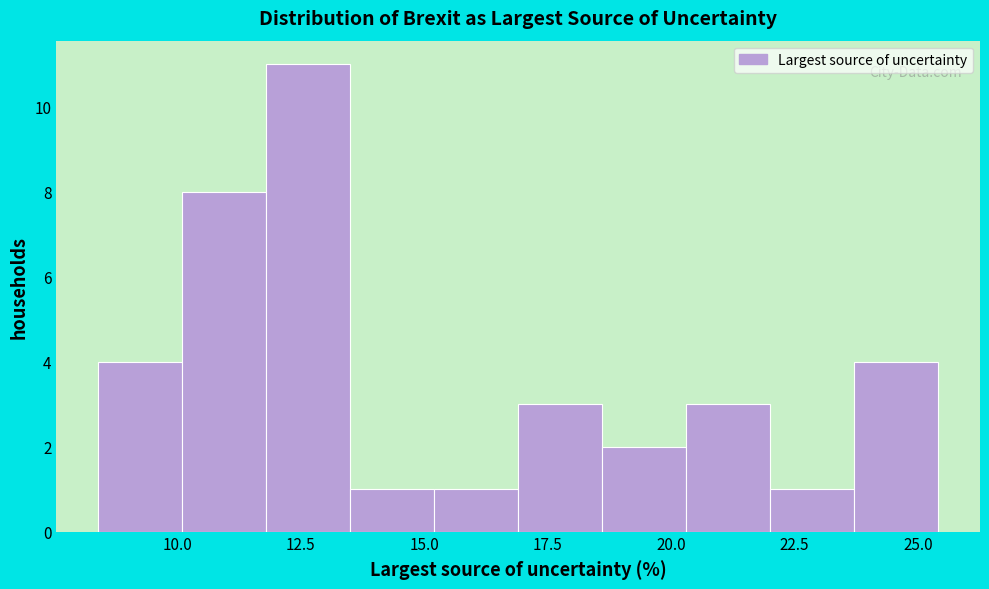

Read against the x-axis, roughly where is the centre of the tallest bar?

12.5